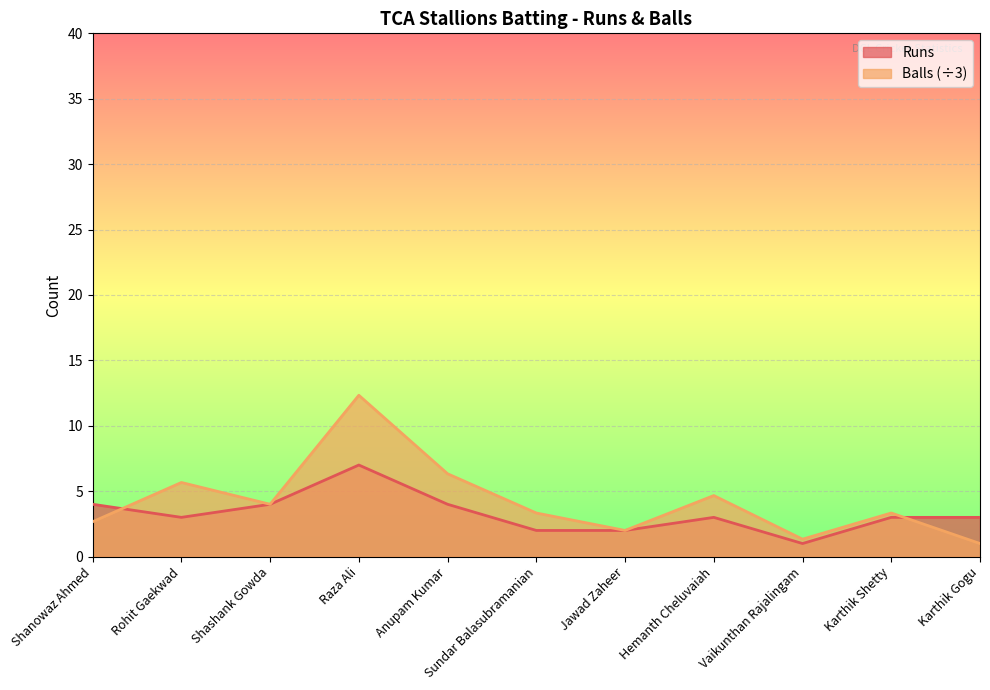

At which category is the sum across all series the highest?

Raza Ali